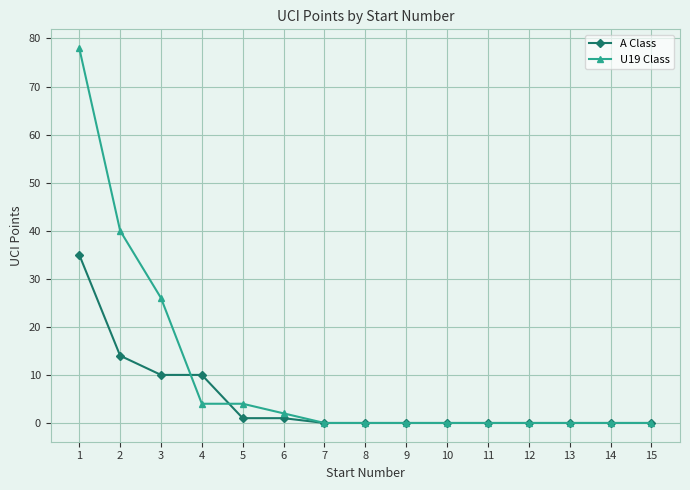

Which series has the largest total across all categories?

U19 Class